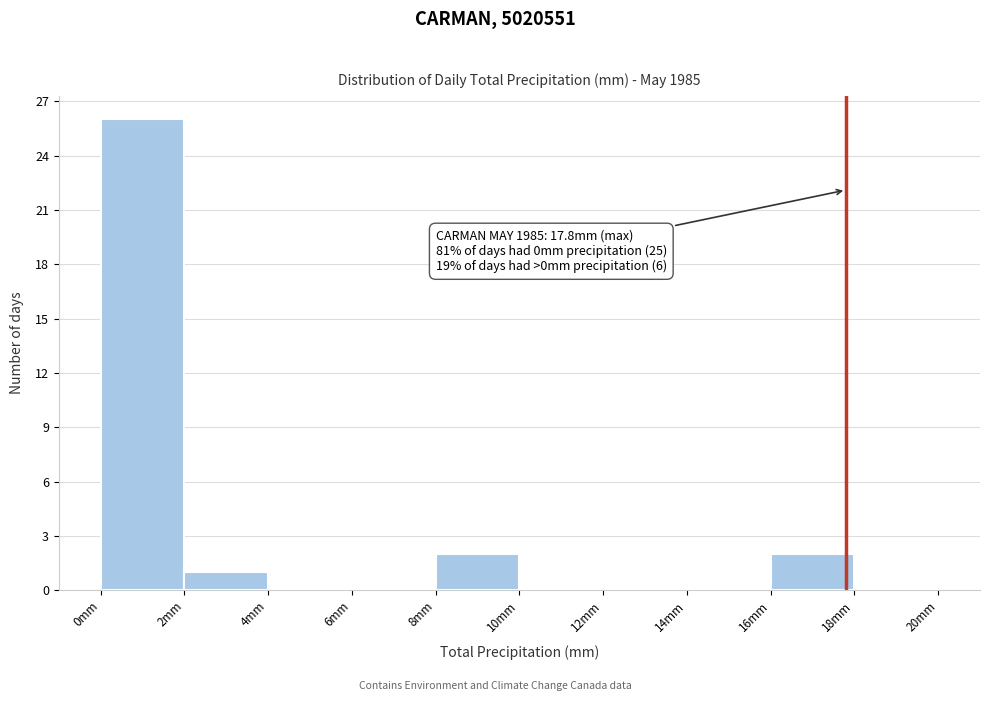

Which range on the x-axis has the tallest bar?

0 to 2